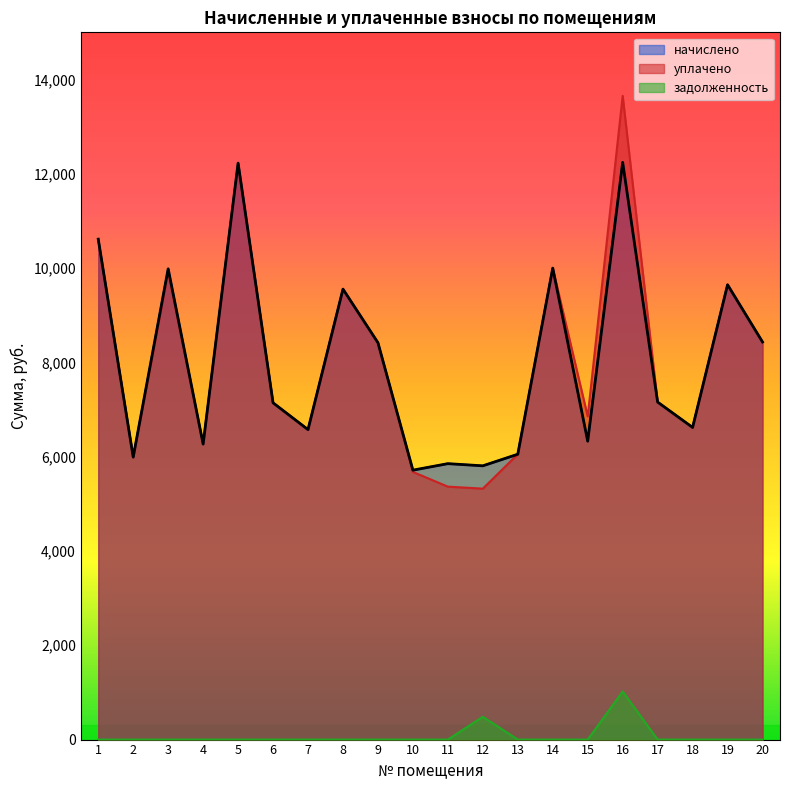

What is the difference between the second highest and minimum values in the задолженность series?

483.8